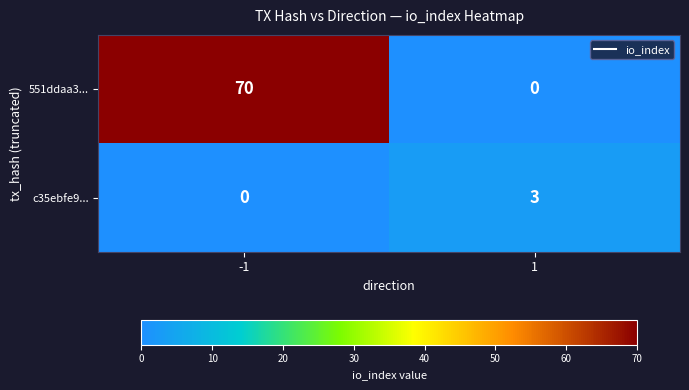

Reading right to left, list all the values displayed in this chart.

551ddaa3...: 0	70
c35ebfe9...: 3	0